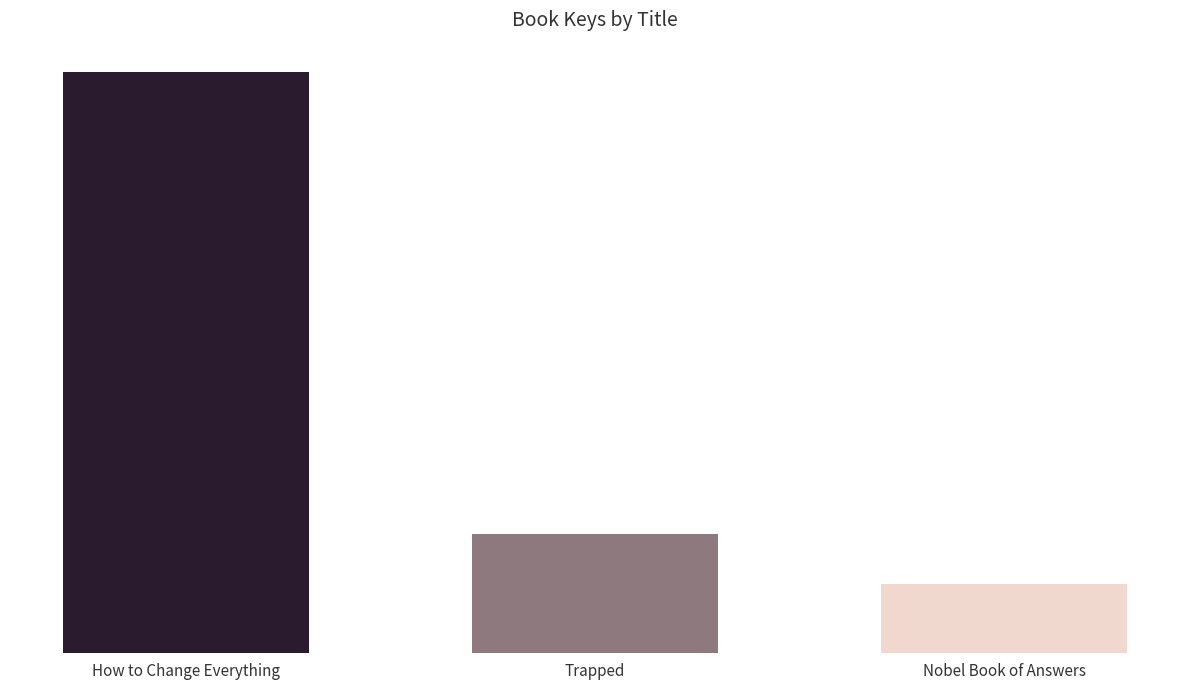

At which label is the value closest to 95088146?

Trapped